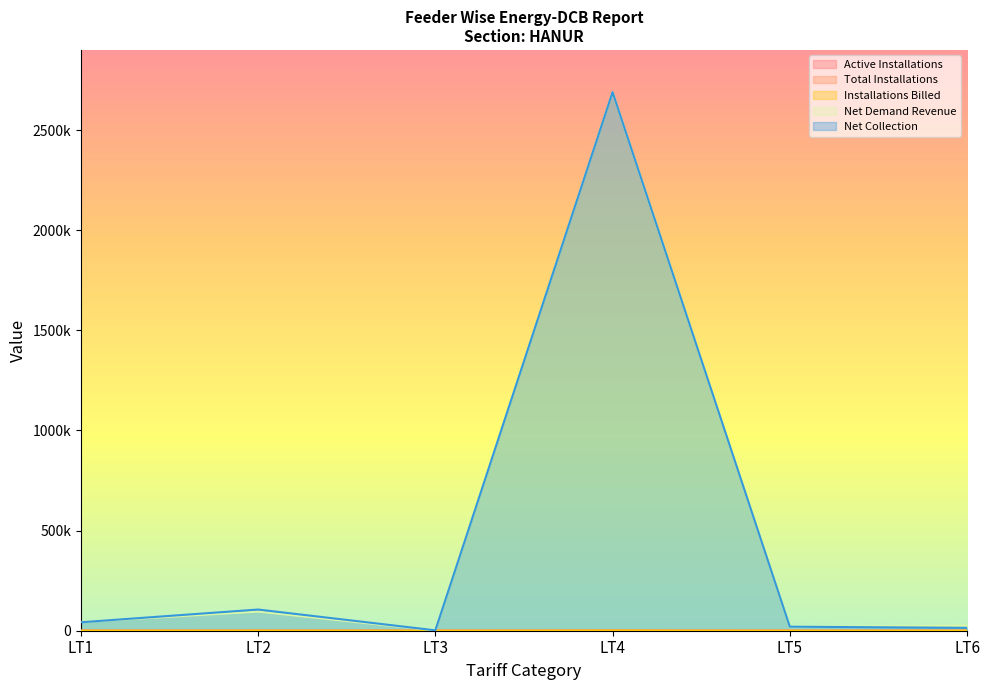

Reading left to right, extract all data points from this chart.

Active Installations: LT1=242.0	LT2=490.0	LT3=6.0	LT4=733.0	LT5=7.0	LT6=6.0
Total Installations: LT1=242.0	LT2=490.0	LT3=6.0	LT4=733.0	LT5=7.0	LT6=6.0
Installations Billed: LT1=242.0	LT2=490.0	LT3=4.0	LT4=733.0	LT5=7.0	LT6=6.0
Net Demand Revenue: LT1=43555.8	LT2=95638.1	LT3=1255.7	LT4=2689201.1	LT5=18455.2	LT6=25241.2
Net Collection: LT1=42225.4	LT2=105859.9	LT3=1940.0	LT4=2689201.1	LT5=20102.0	LT6=14479.0